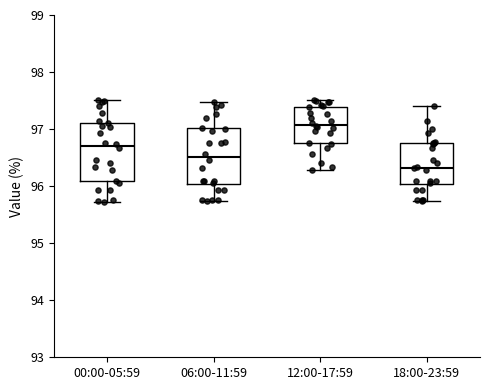

Reading left to right, read every box against the y-axis: the position of its median line, the range the box covers, and the ends of its whiskers. The values are not printed on the chart, so give them approximately, as read against the axis.

00:00-05:59: median 96.7, box 96.1 to 97.1, whiskers 95.7 to 97.5
06:00-11:59: median 96.5, box 96.0 to 97.0, whiskers 95.7 to 97.5
12:00-17:59: median 97.1, box 96.7 to 97.4, whiskers 96.3 to 97.5
18:00-23:59: median 96.3, box 96.0 to 96.8, whiskers 95.7 to 97.4